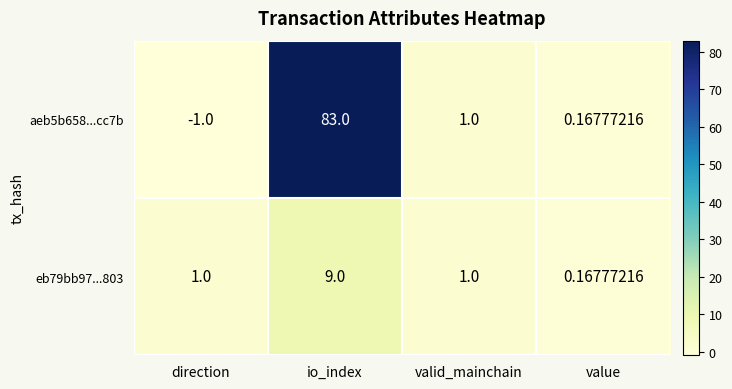

Which series changed the most between io_index and valid_mainchain?

aeb5b658...cc7b